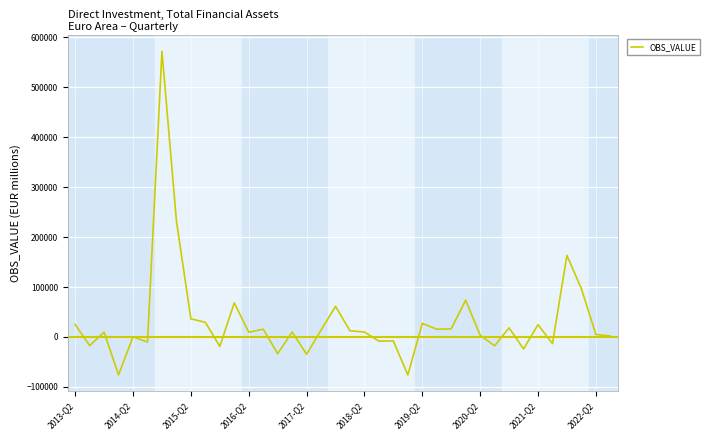

What is the difference between the second highest and minimum values?

308494.0